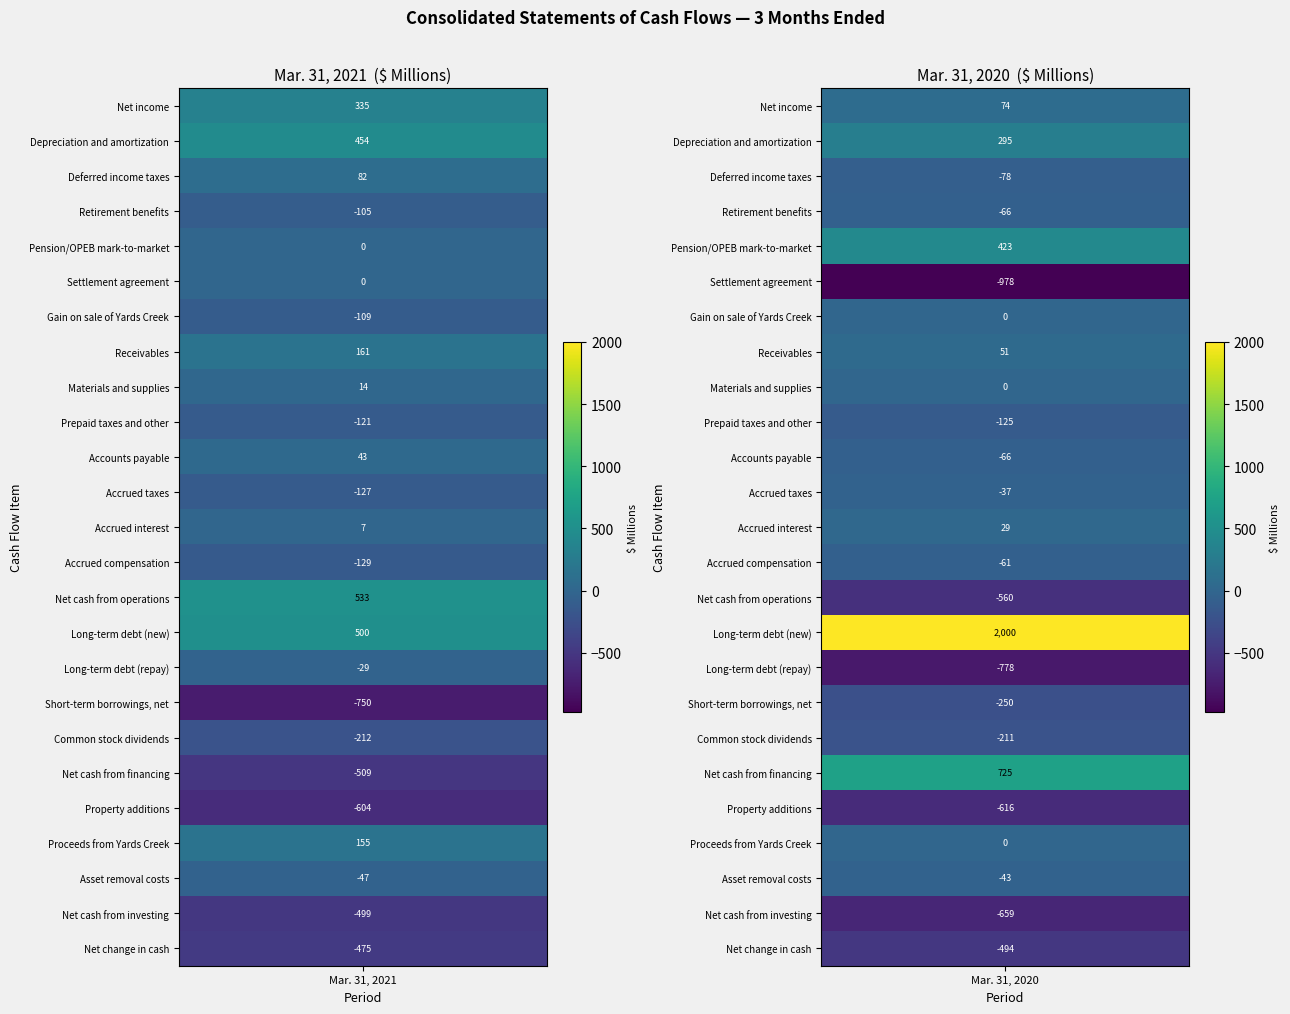

Is the value of Settlement agreement at 0 greater than the value of Short-term borrowings, net at 0?

Yes